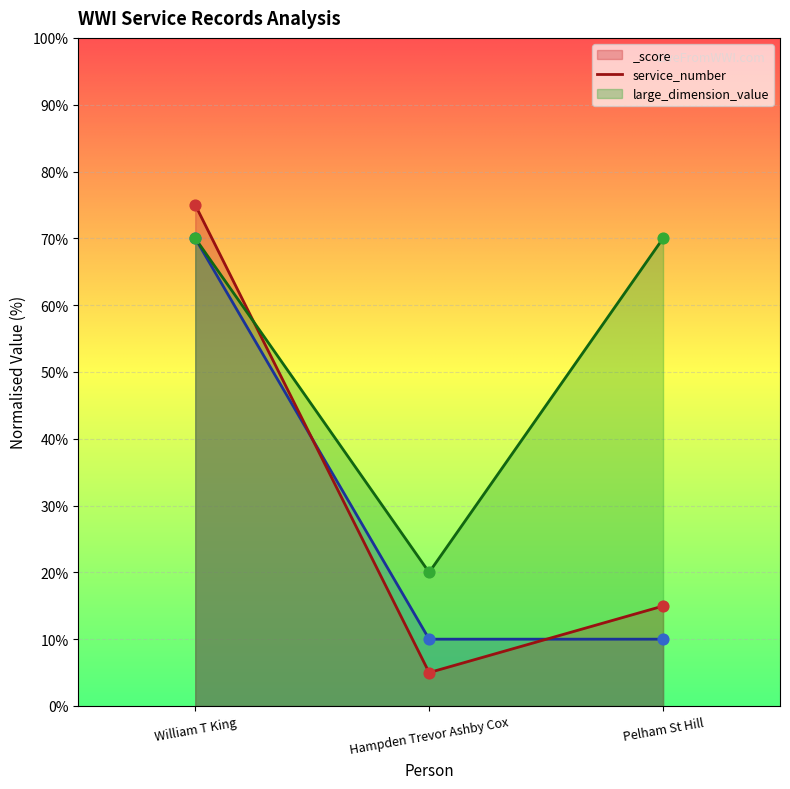

Which series has the largest Y range (max minus min)?

service_number